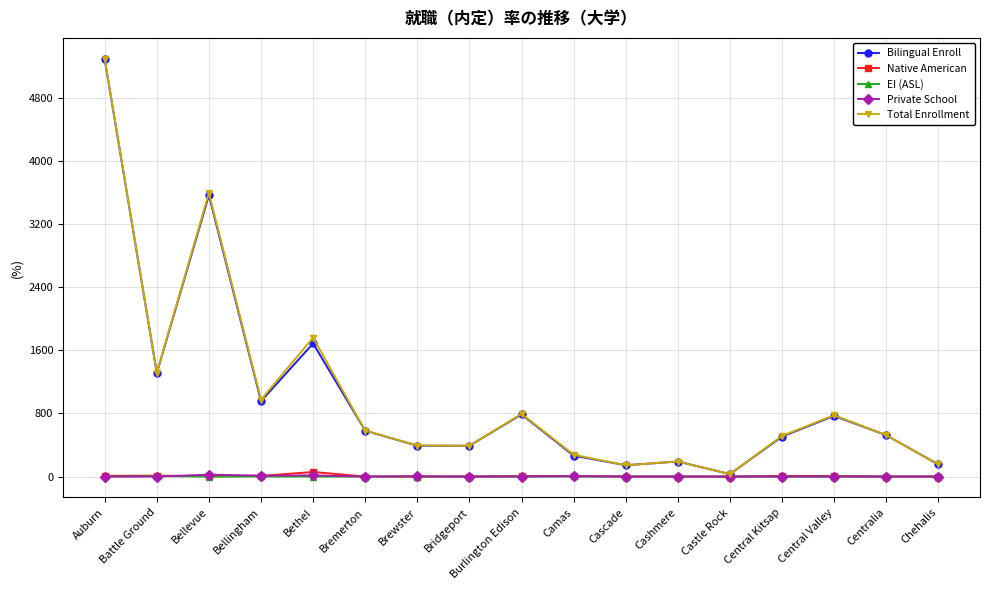

What is the difference between the maximum and minimum values in the Private School series?

24.0